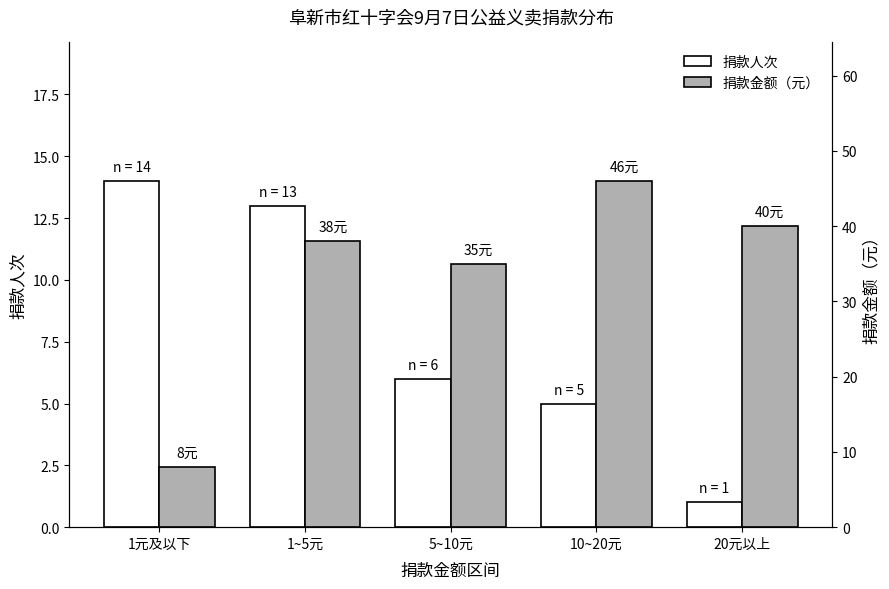

Between 10~20元 and 1元及以下, which is larger?

1元及以下